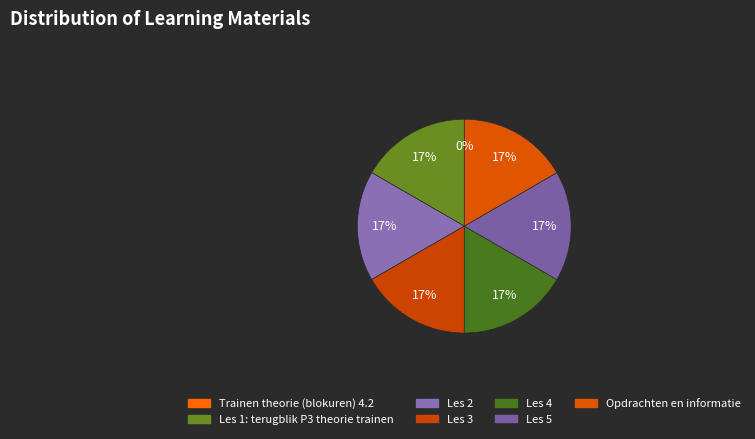

To the nearest percent, what is the average slice percentage?

14%